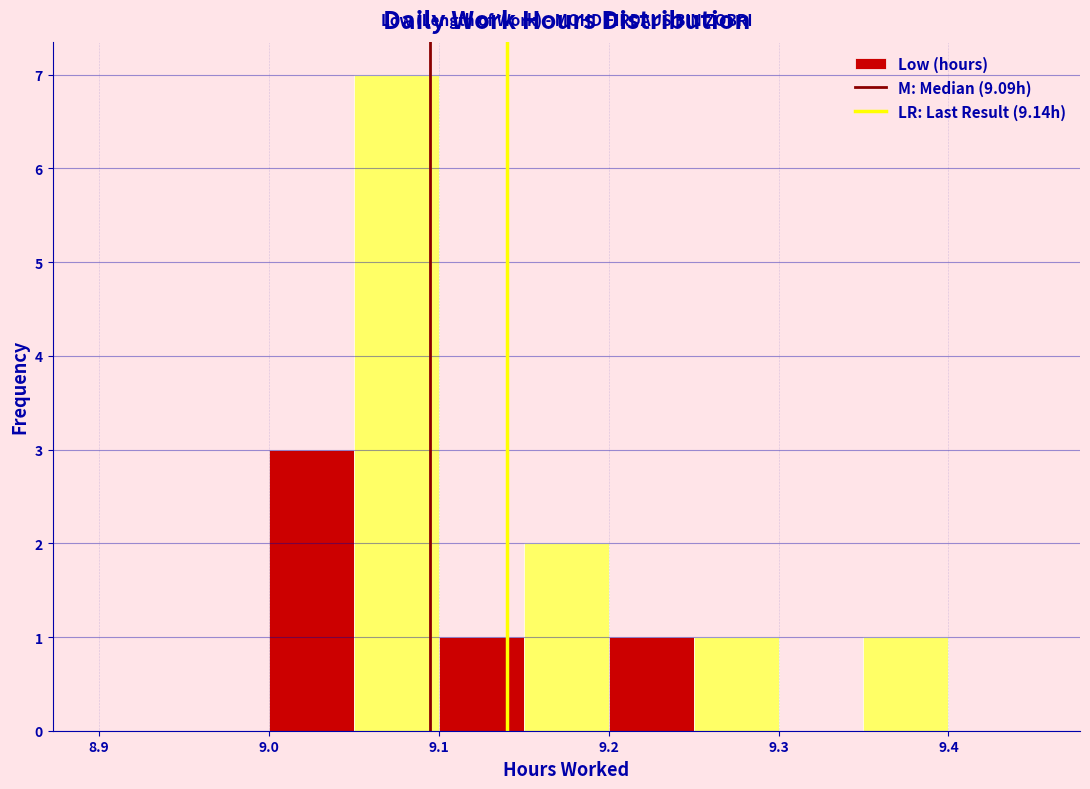

Reading left to right, transcribe this chart: for each bar, give the range it covers on the x-axis and its height. The values are not printed on the chart, so give them approximately, as read against the axis.

8.90 to 8.95: 0
8.95 to 9.00: 0
9.00 to 9.05: 3
9.05 to 9.10: 7
9.10 to 9.15: 1
9.15 to 9.20: 2
9.20 to 9.25: 1
9.25 to 9.30: 1
9.30 to 9.35: 0
9.35 to 9.40: 1
9.40 to 9.45: 0